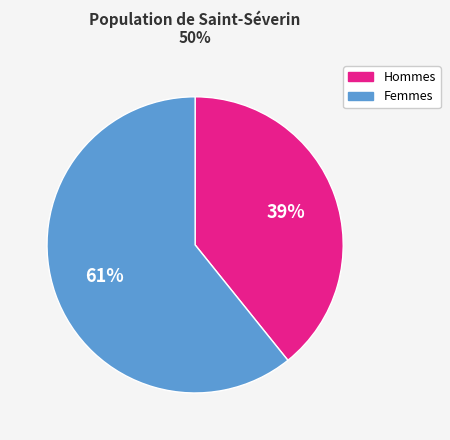

How many segments does this pie chart have?

2